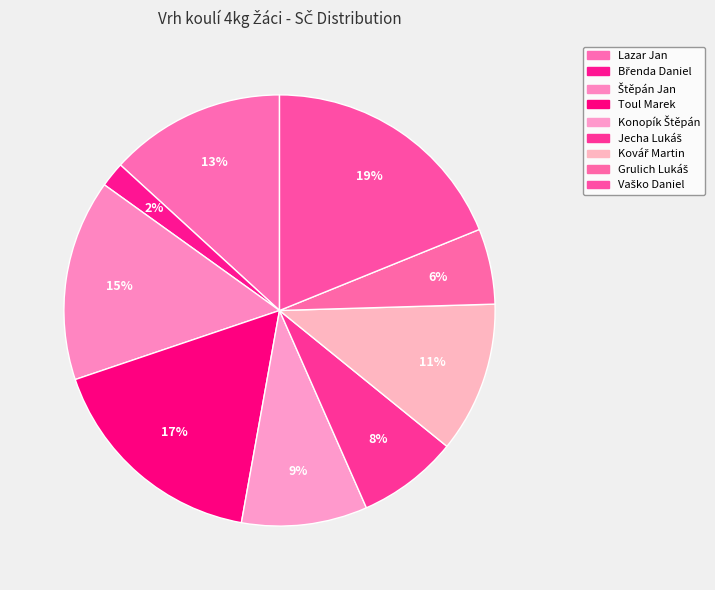

Which slice is the smallest?

Břenda Daniel